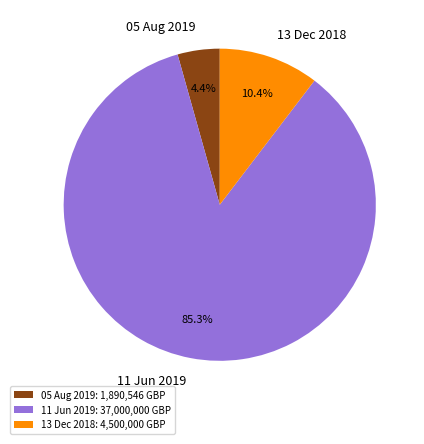

Does 11 Jun 2019 represent more than half of the total?

Yes